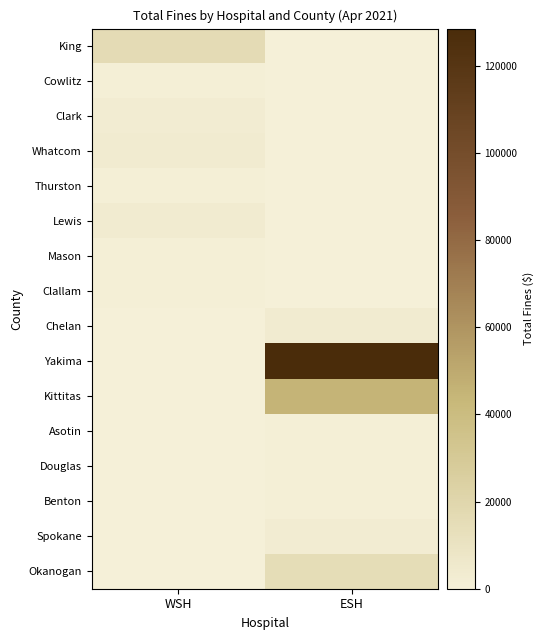

At which category is the sum across all series the highest?

ESH